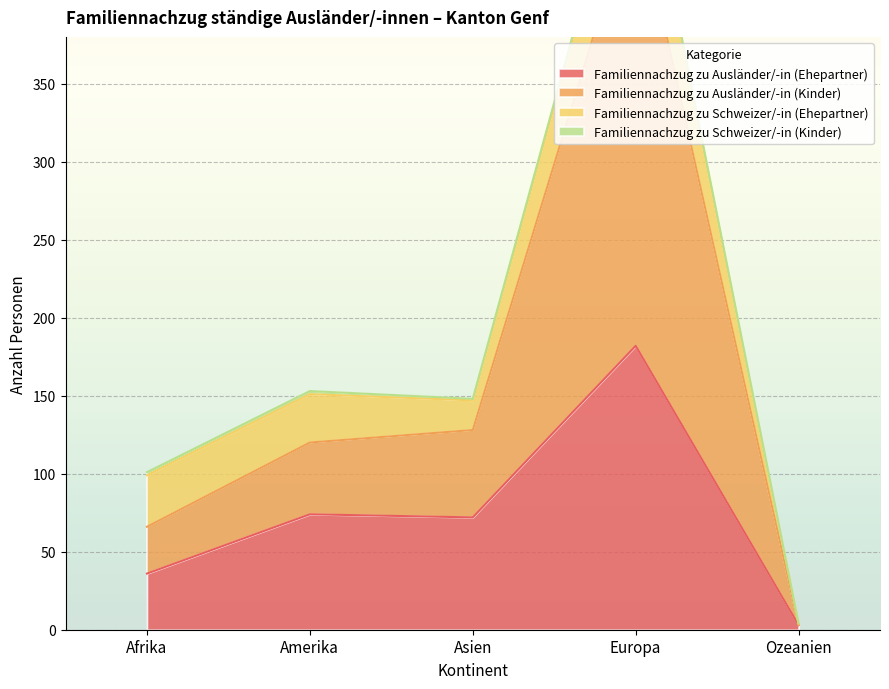

Which category has the highest value in the Familiennachzug zu Ausländer/-in (Kinder) series?

Europa